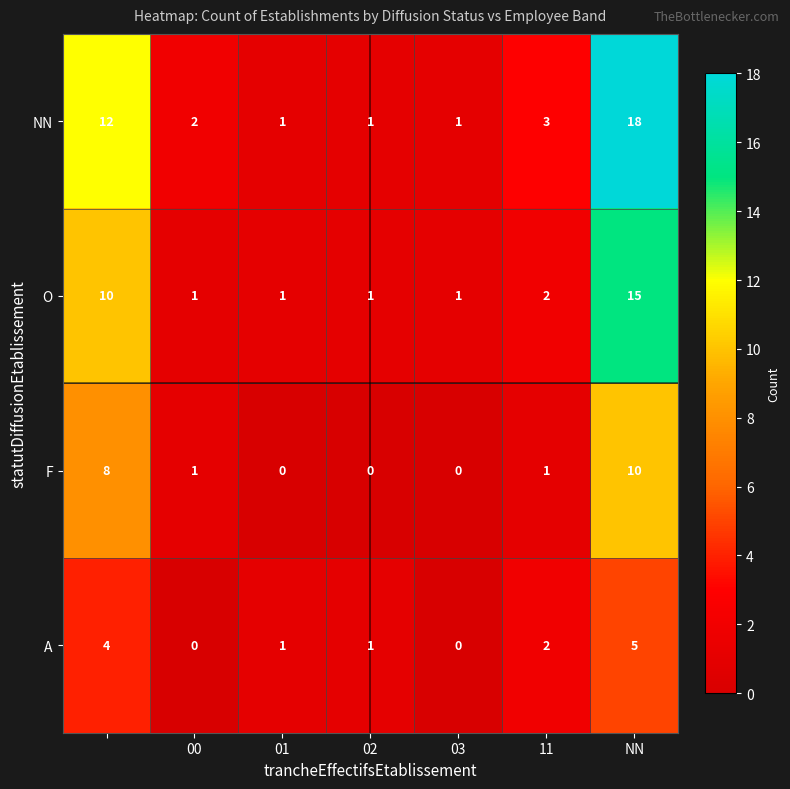

Which series has the largest total across all categories?

NN